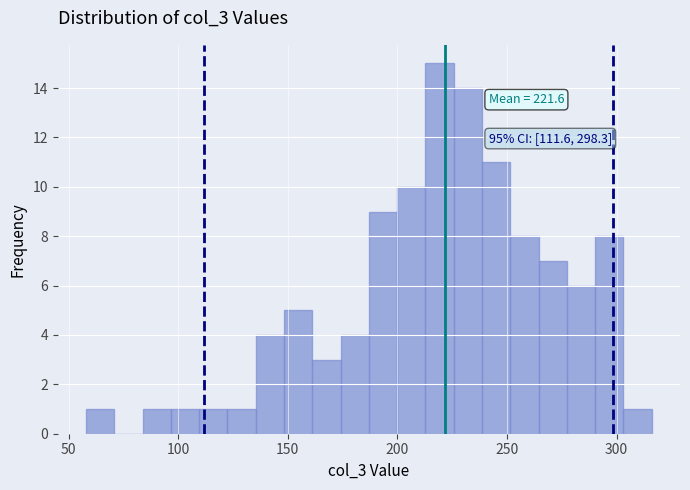

Around what value on the x-axis is the tallest bar? Give the approximate position of its centre, as read against the axis.

220